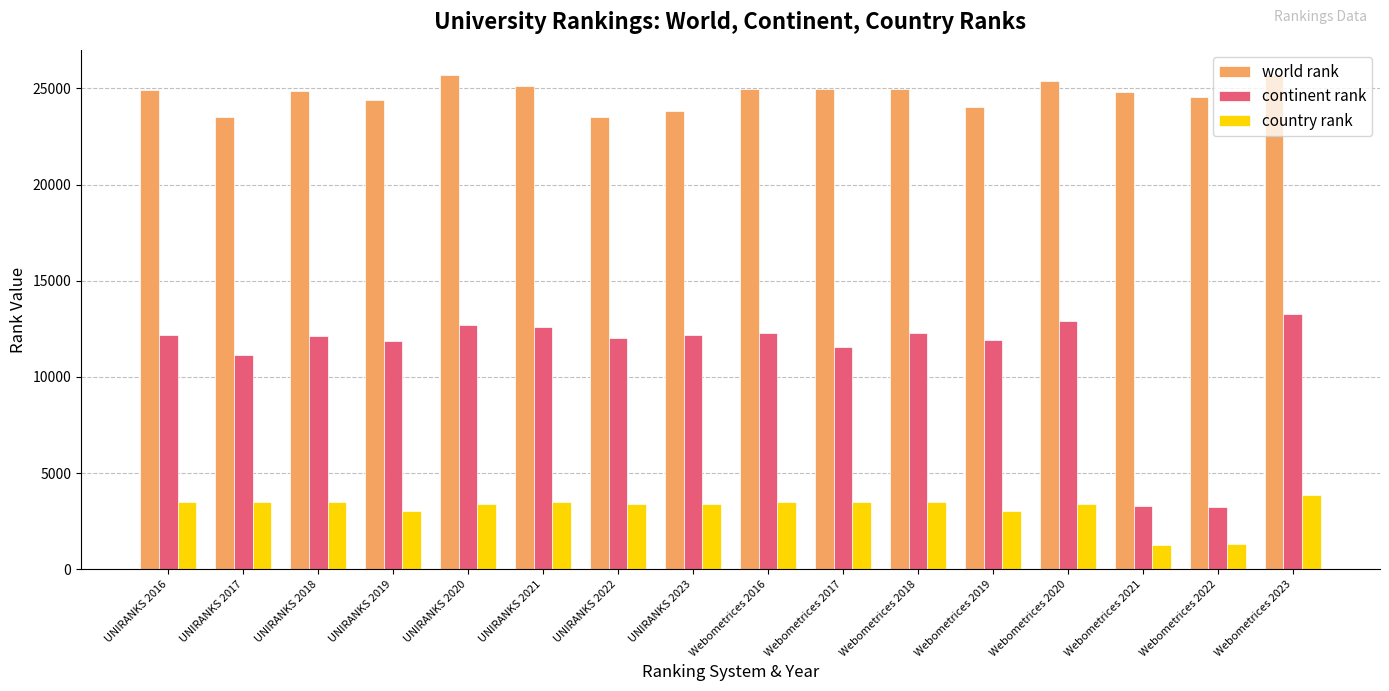

What is the minimum value shown in the chart?

1243